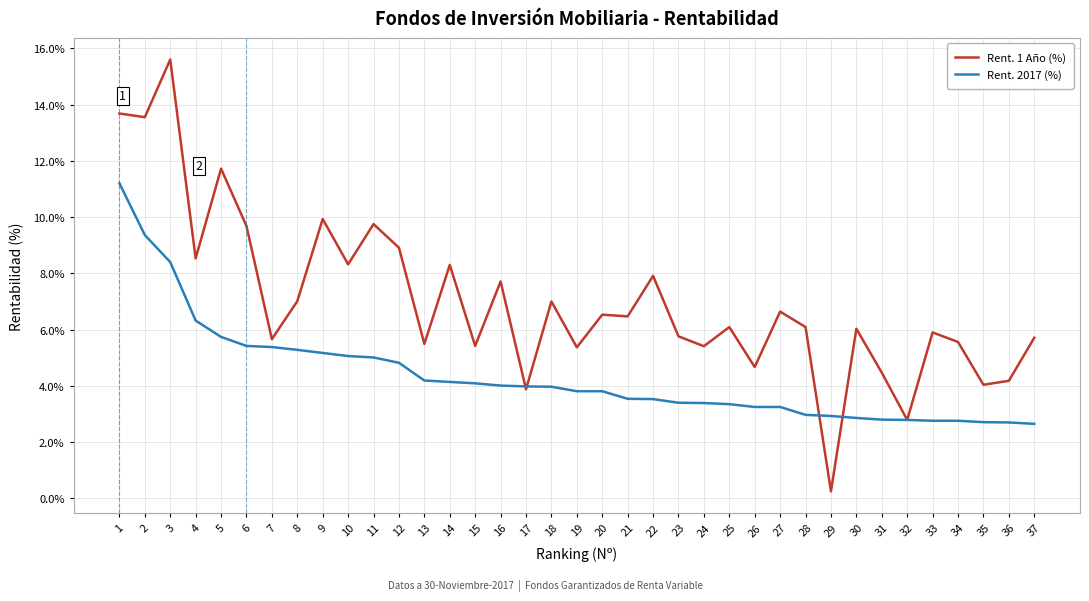

True or false: Rent. 2017 (%) and Rent. 1 Año (%) intersect in this chart.

True